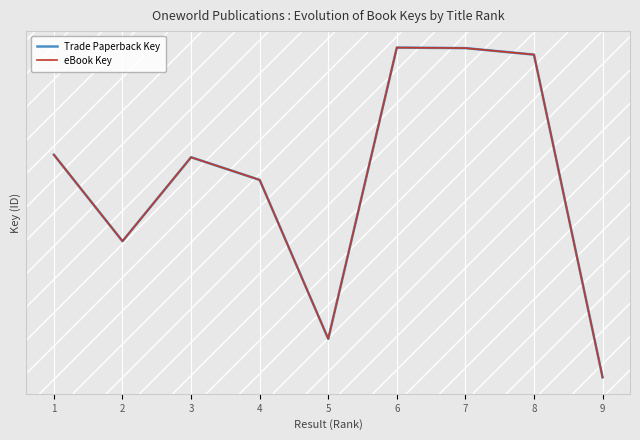

Does the chart have visible grid lines?

Yes